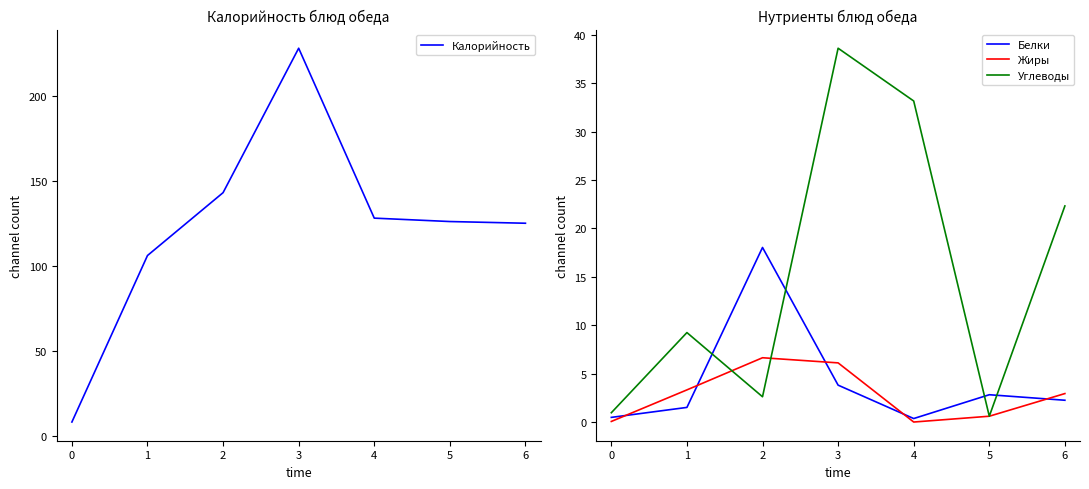

At how many categories does at least one series exceed 173?

1